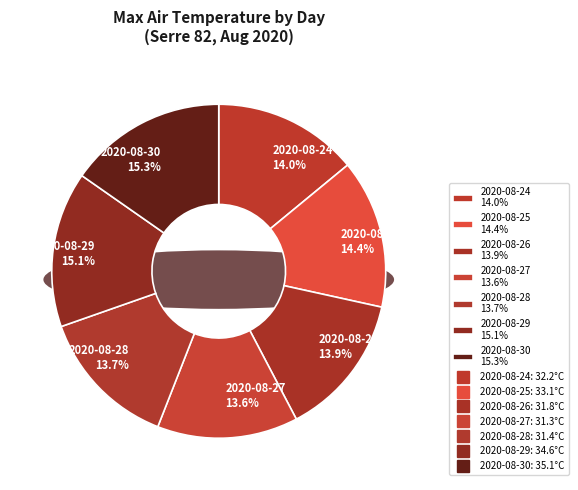

True or false: 2020-08-28 accounts for 14% of the total.

True